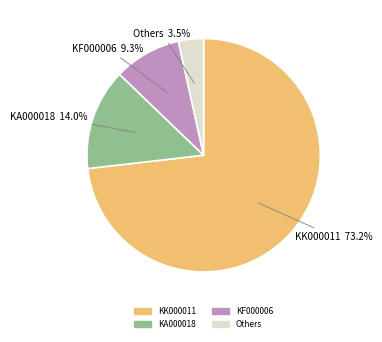

Between KA000018 and KK000011, which is larger?

KK000011